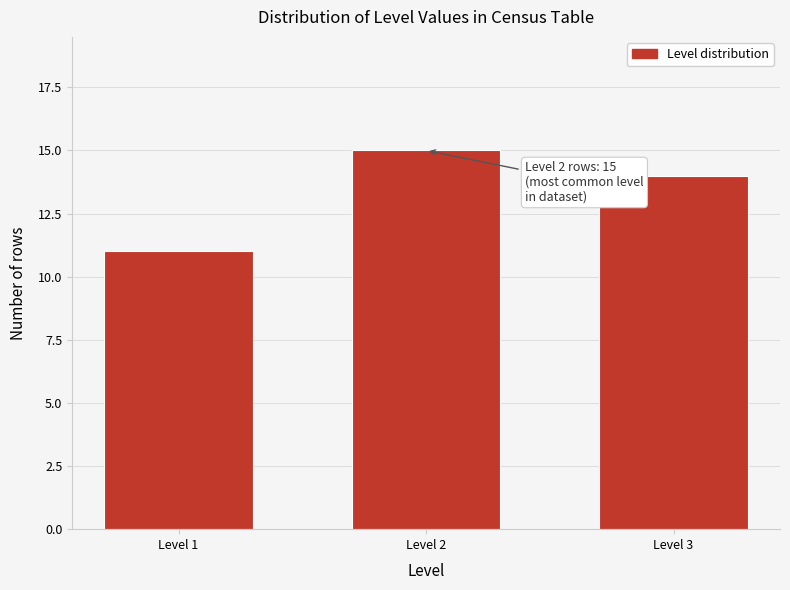

Reading right to left, list all the values displayed in this chart.

Level 3=14	Level 2=15	Level 1=11